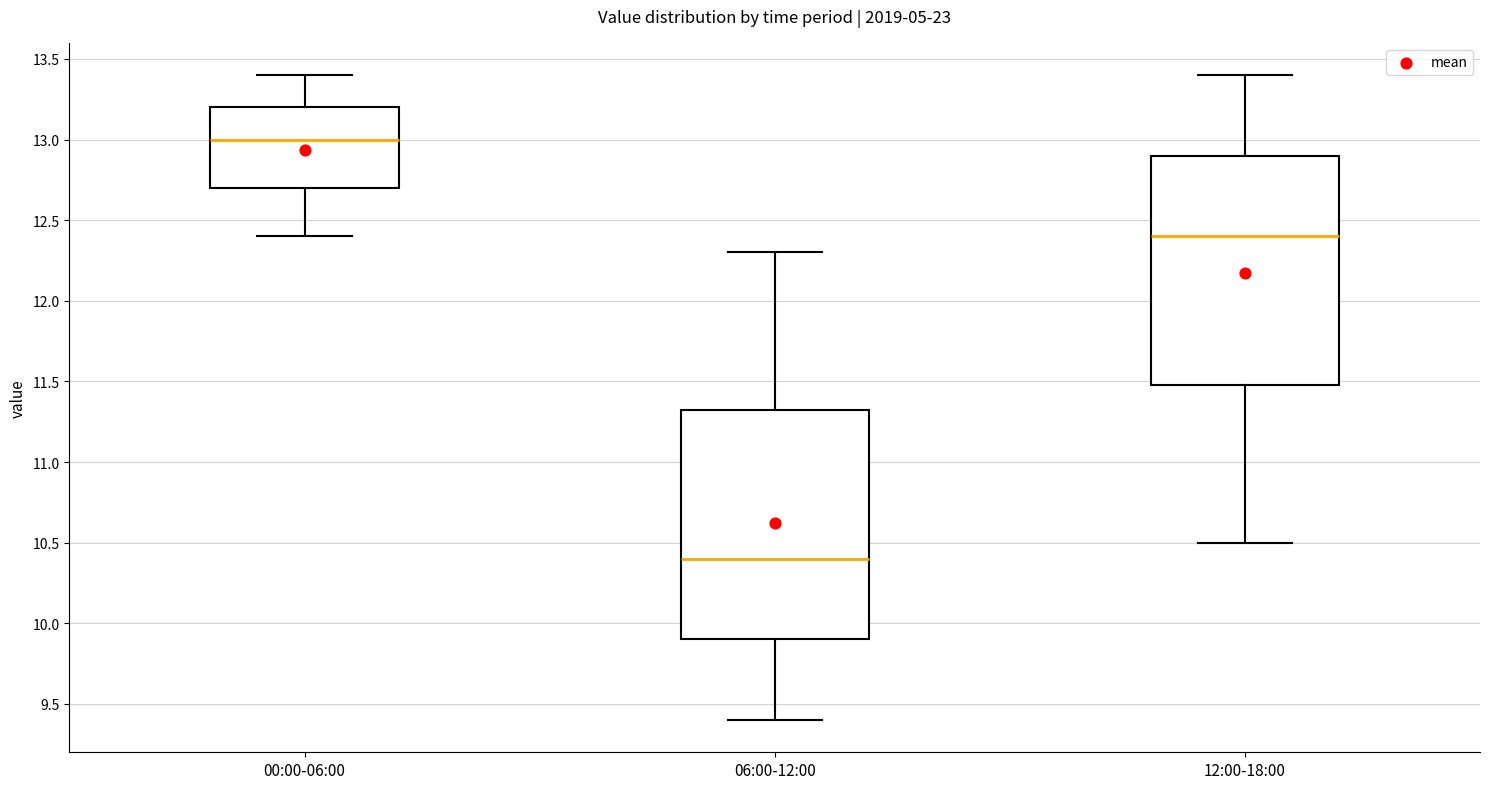

Reading left to right, read every box against the y-axis: the position of its median line, the range the box covers, and the ends of its whiskers. The values are not printed on the chart, so give them approximately, as read against the axis.

00:00-06:00: median 13.00, box 12.70 to 13.20, whiskers 12.40 to 13.40
06:00-12:00: median 10.40, box 9.90 to 11.35, whiskers 9.40 to 12.30
12:00-18:00: median 12.40, box 11.50 to 12.90, whiskers 10.50 to 13.40